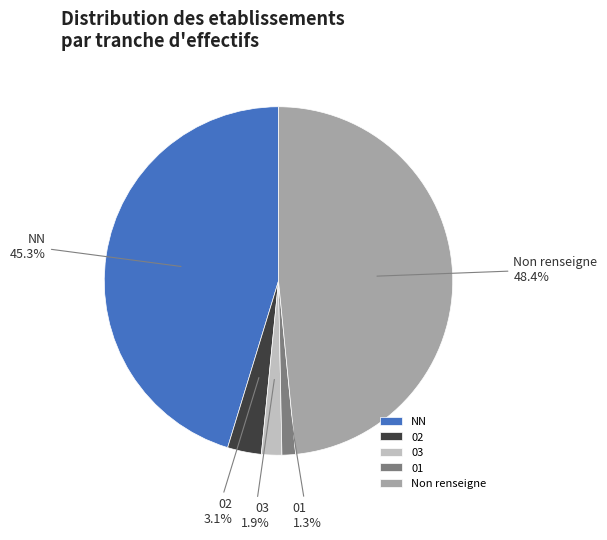

The 02 slice represents 3% of the pie. True or false?

True